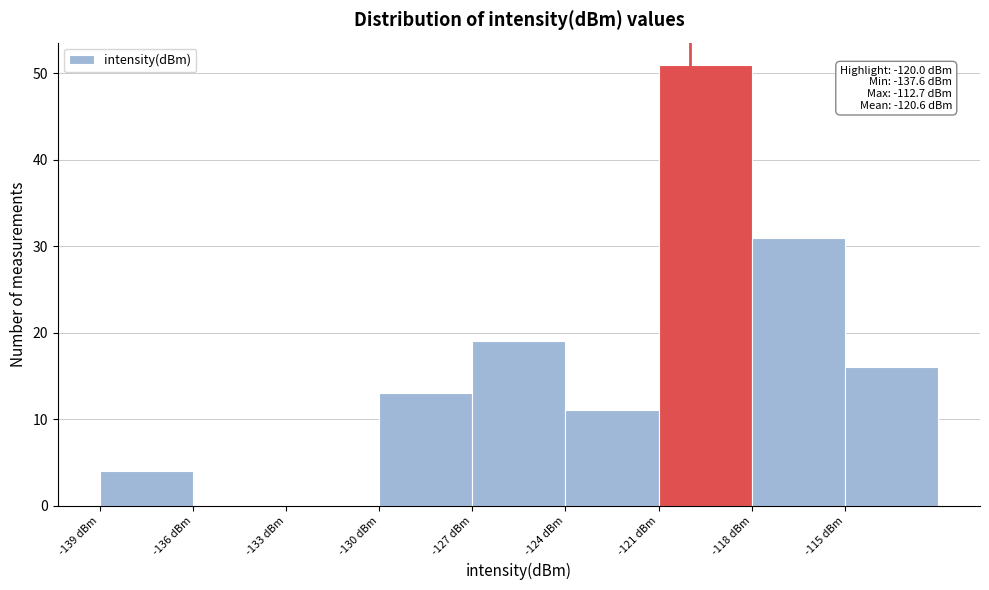

Which range on the x-axis has the tallest bar?

-121 to -118